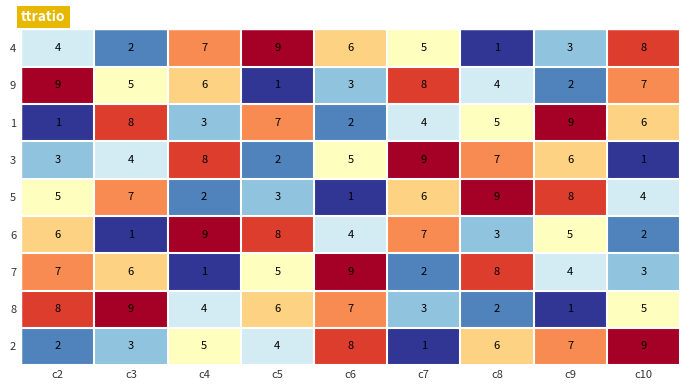

What is the spread (max minus min) of values at c3?

8